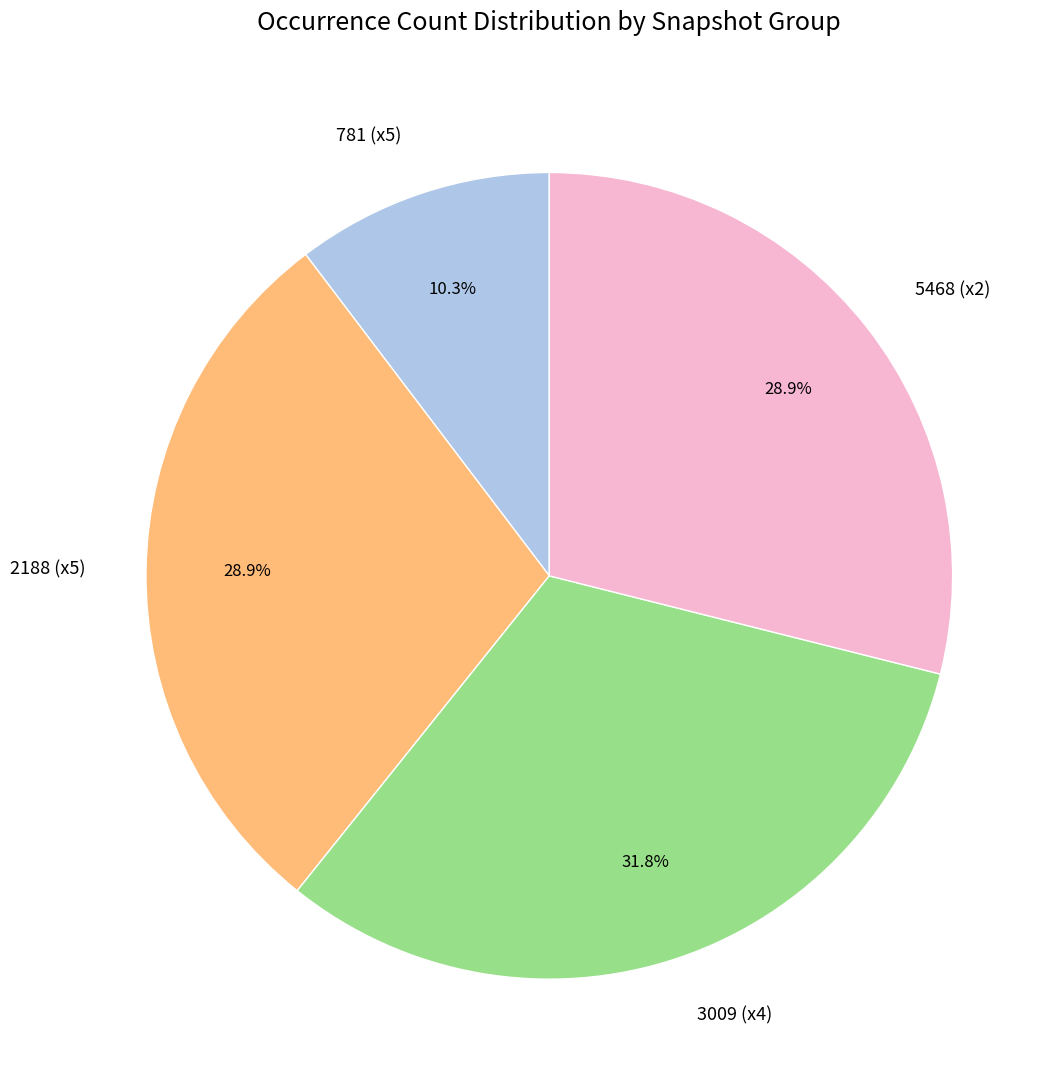

Count the number of slices in the pie.

4